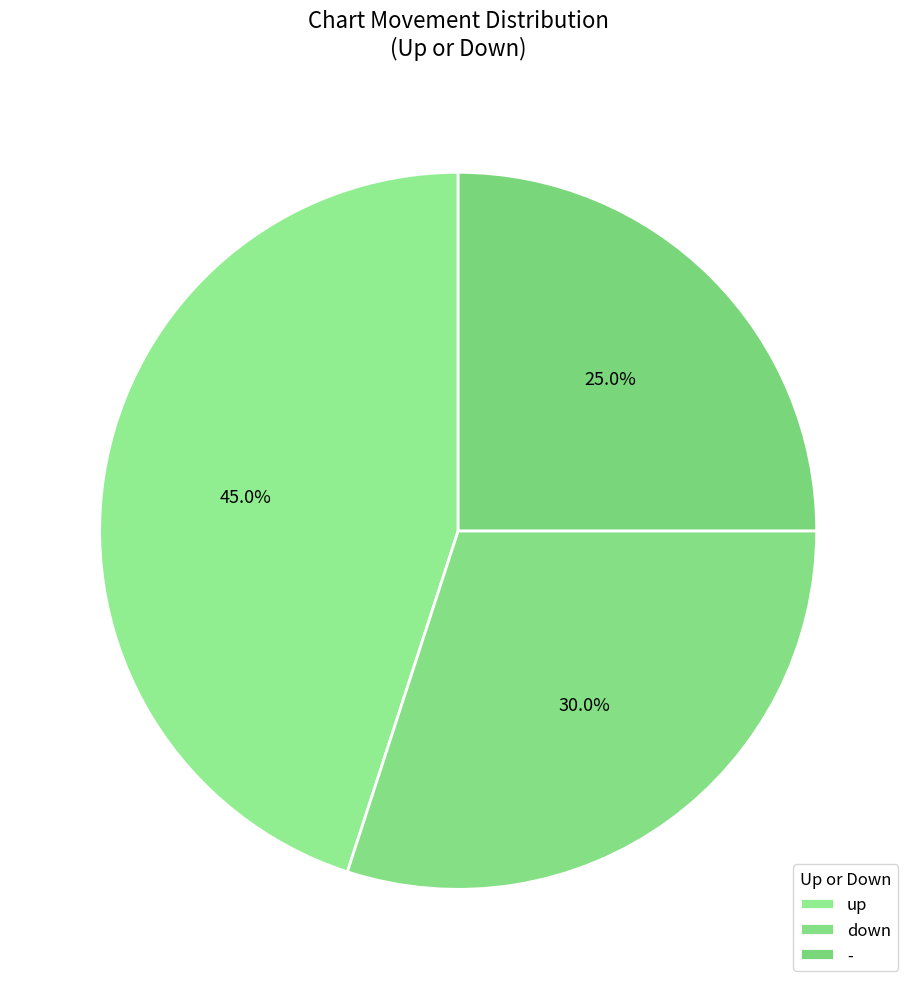

How many segments does this pie chart have?

3